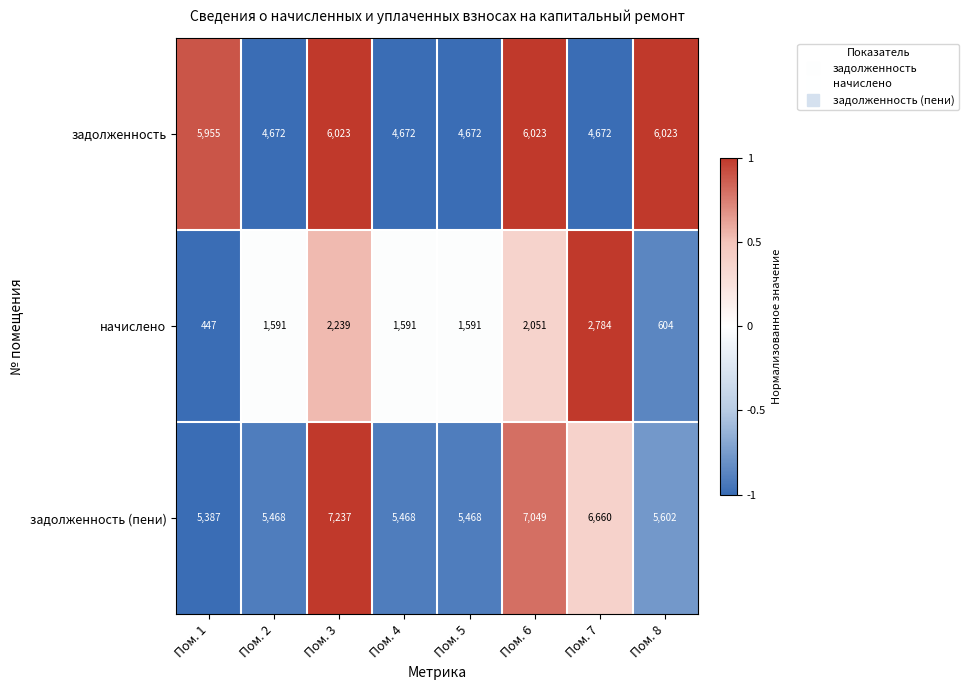

How many data points in задолженность are less than 5955?

4